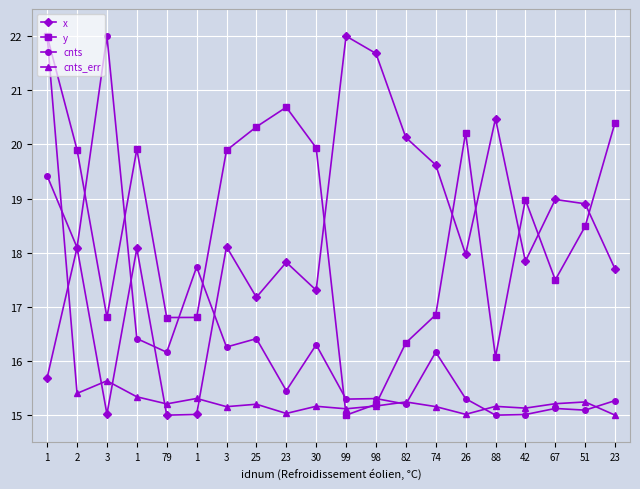

How many data points in y are less than 18?

9